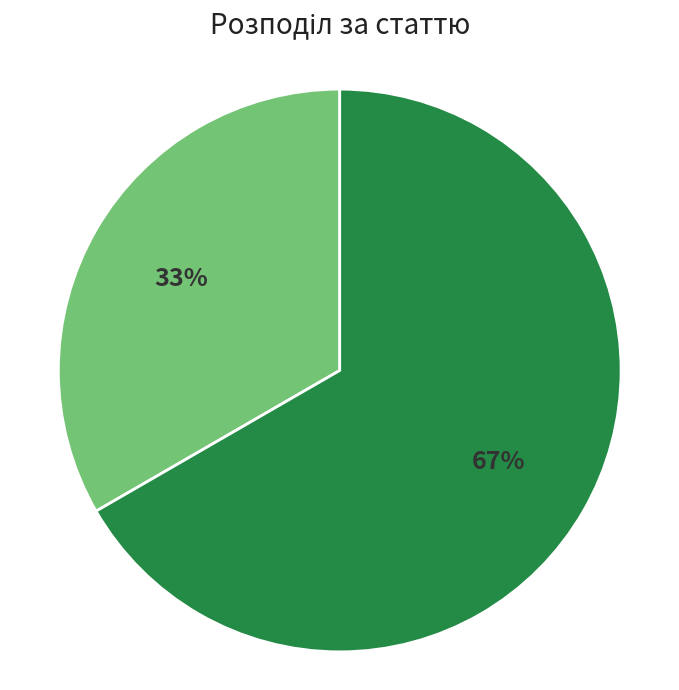

Is there a majority slice in this chart?

Yes